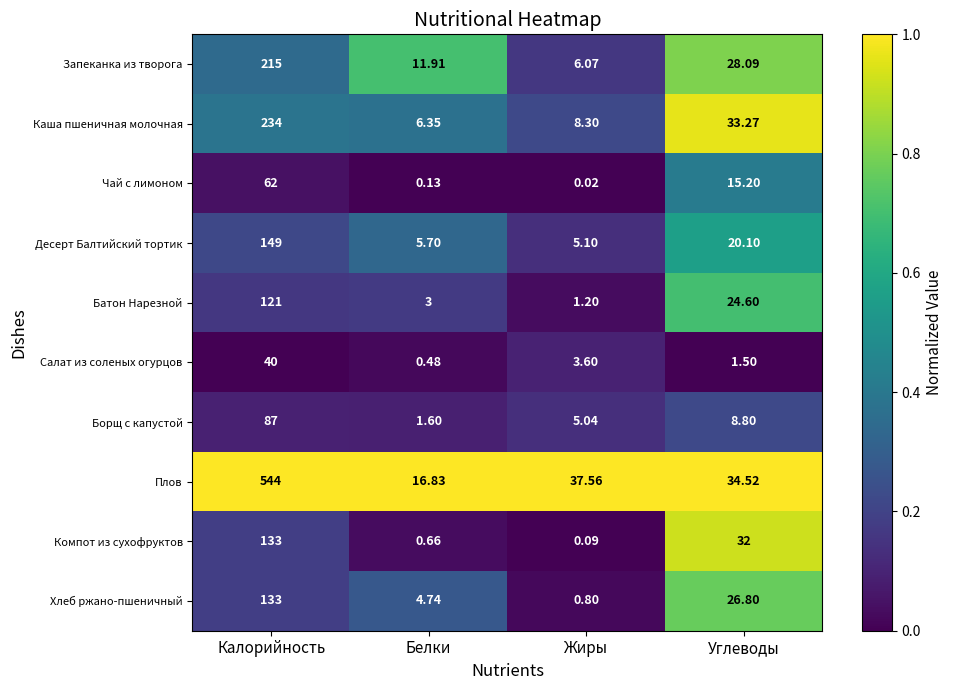

Which series changed the most between Жиры and Углеводы?

Компот из сухофруктов